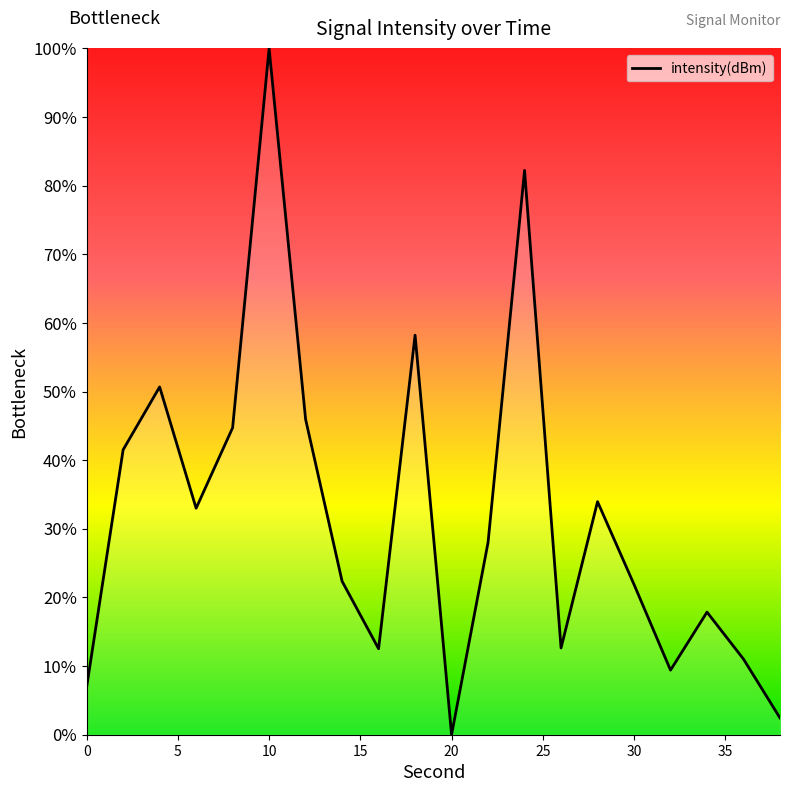

What is the difference between the maximum and minimum values?

100.0